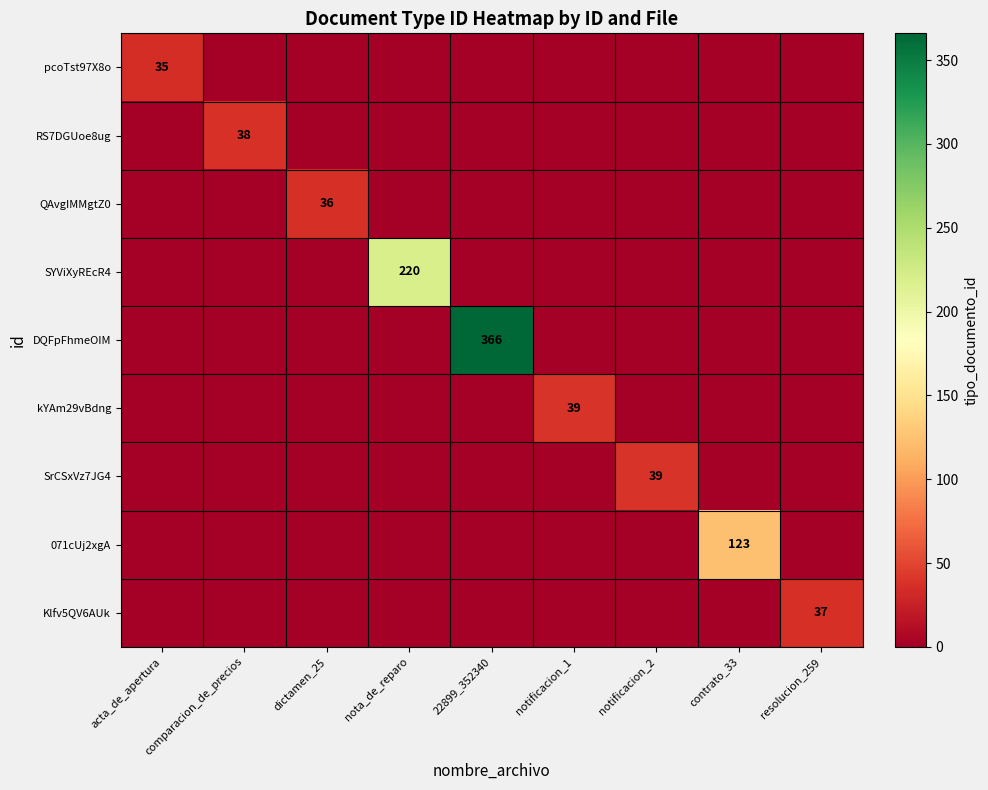

At which category does the chart reach its minimum across all series?

comparacion_de_precios